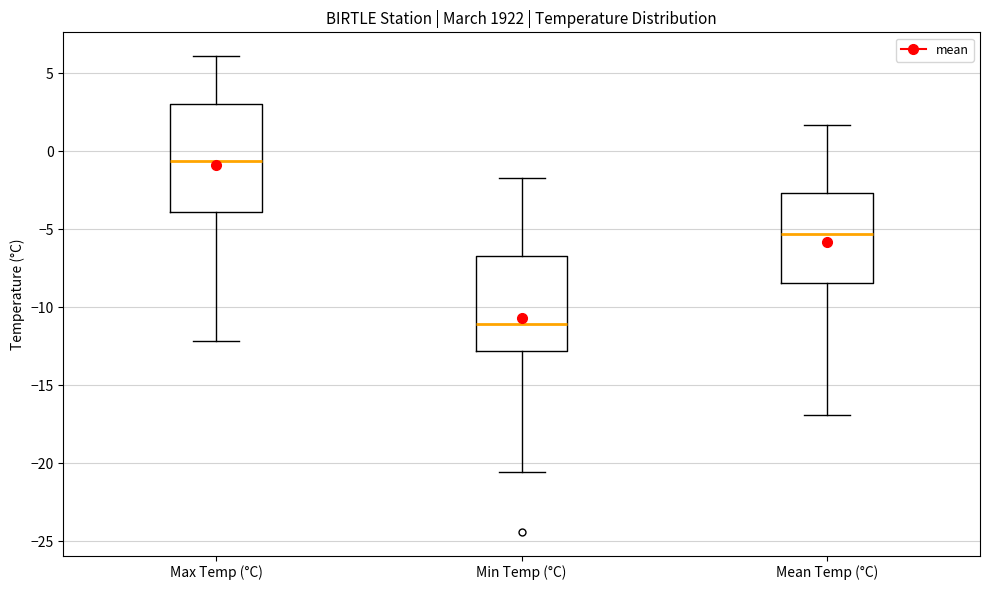

Which box has the highest median line?

Max Temp (°C)